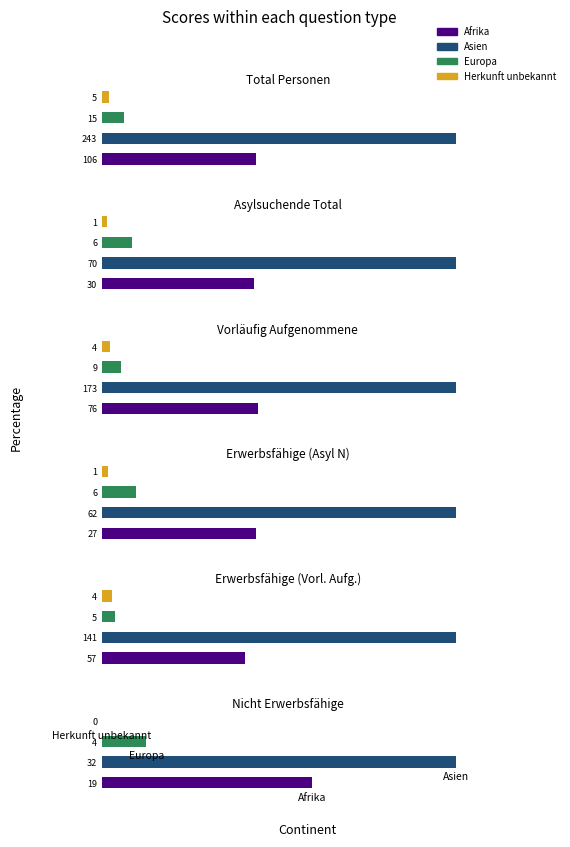

What is the maximum value shown in the chart?

243